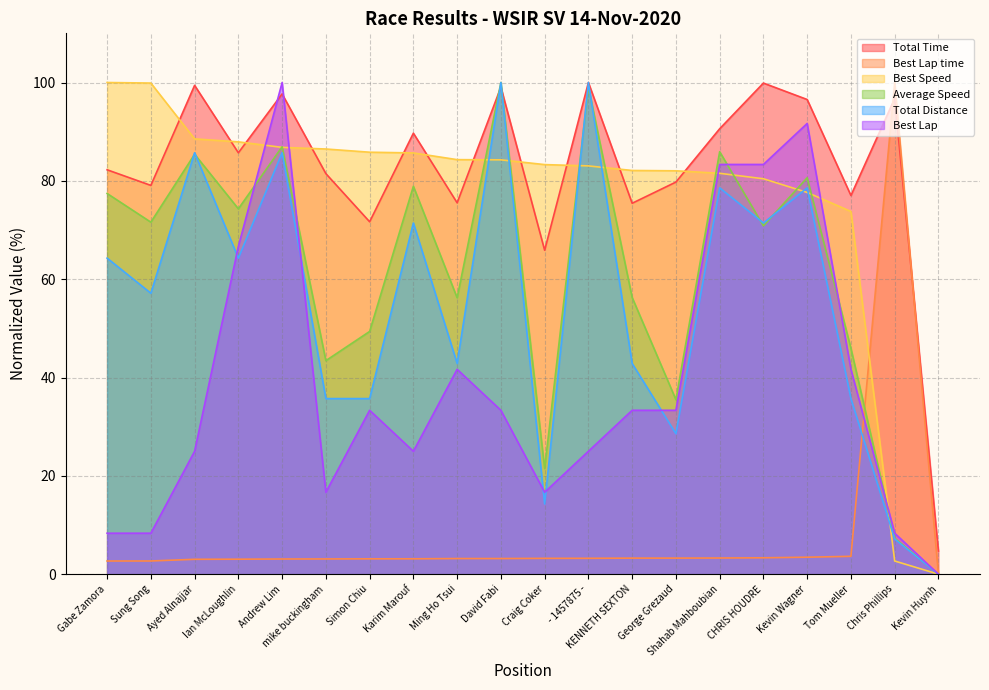

What is the value of the Average Speed point at the 8th from the left?

78.9